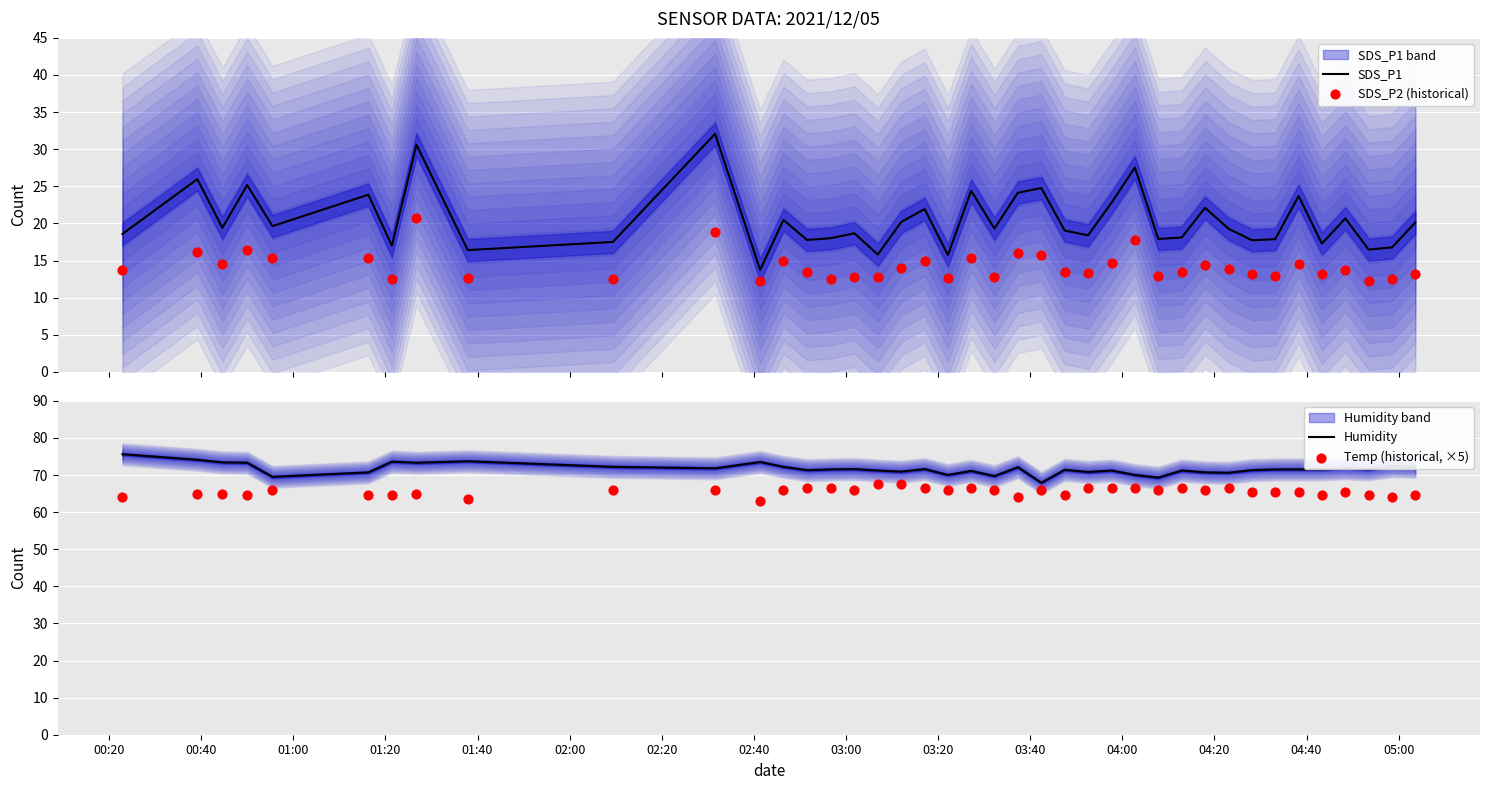

What is the maximum value for SDS_P1?

32.1